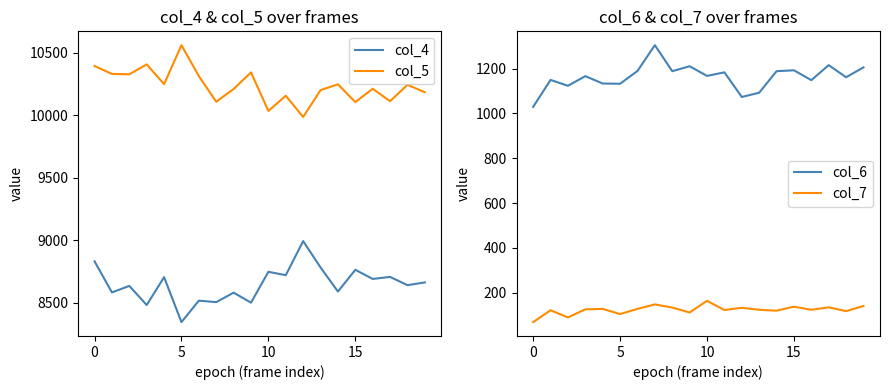

Reading left to right, transcribe all the data shown in this chart.

col_4: 8831	8582	8634	8481	8704	8344	8516	8504	8580	8500	8747	8720	8993	8782	8589	8763	8690	8706	8640	8662
col_5: 10395	10332	10329	10408	10250	10562	10314	10109	10211	10344	10035	10157	9987	10202	10249	10106	10213	10113	10245	10185
col_6: 1029	1149	1123	1166	1133	1132	1189	1304	1188	1210	1167	1183	1073	1092	1188	1192	1148	1215	1161	1205
col_7: 69	122	90	126	128	105	128	148	134	112	164	123	133	124	120	138	124	135	118	141